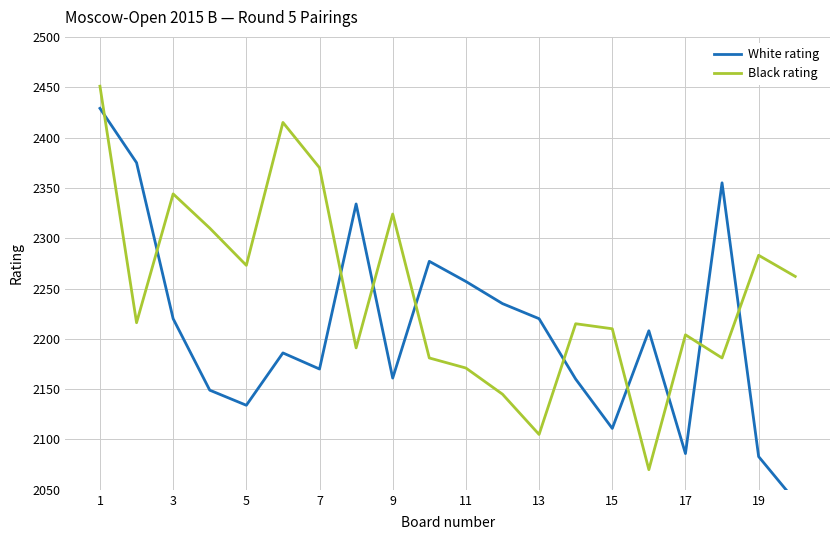

How many data points in White rating are above 2208?

9